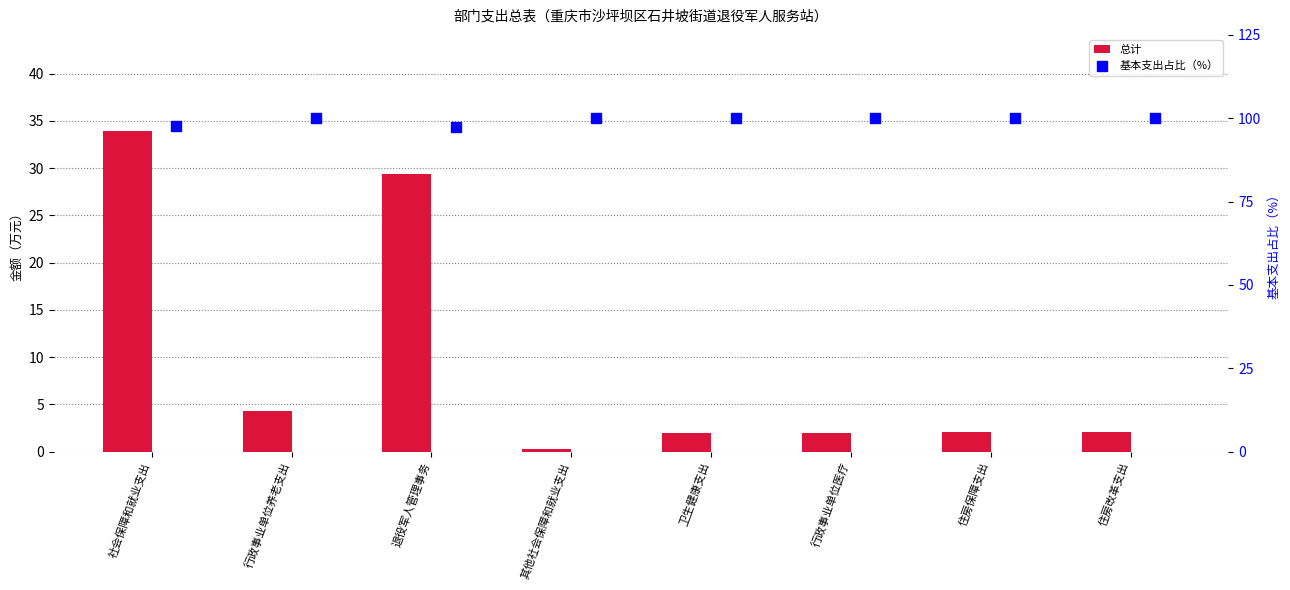

Is the value of 总计 at 行政事业单位医疗 greater than the value of 基本支出占比（%） at 住房改革支出?

No